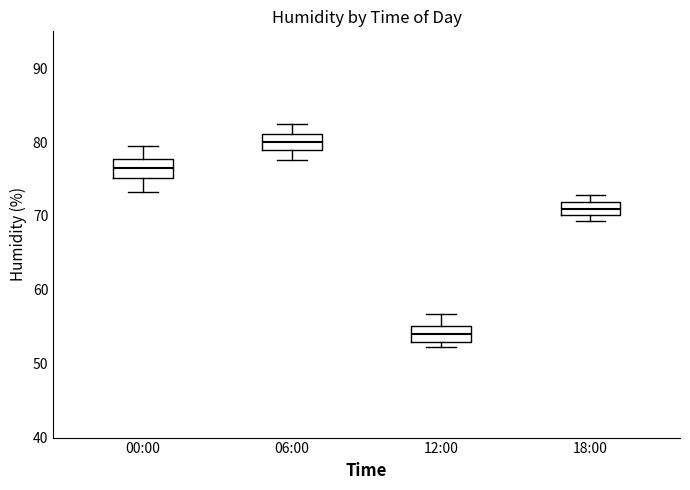

Where is the upper edge of the box for 18:00 on the y-axis? The values are not printed on the chart, so give them approximately, as read against the axis.

72